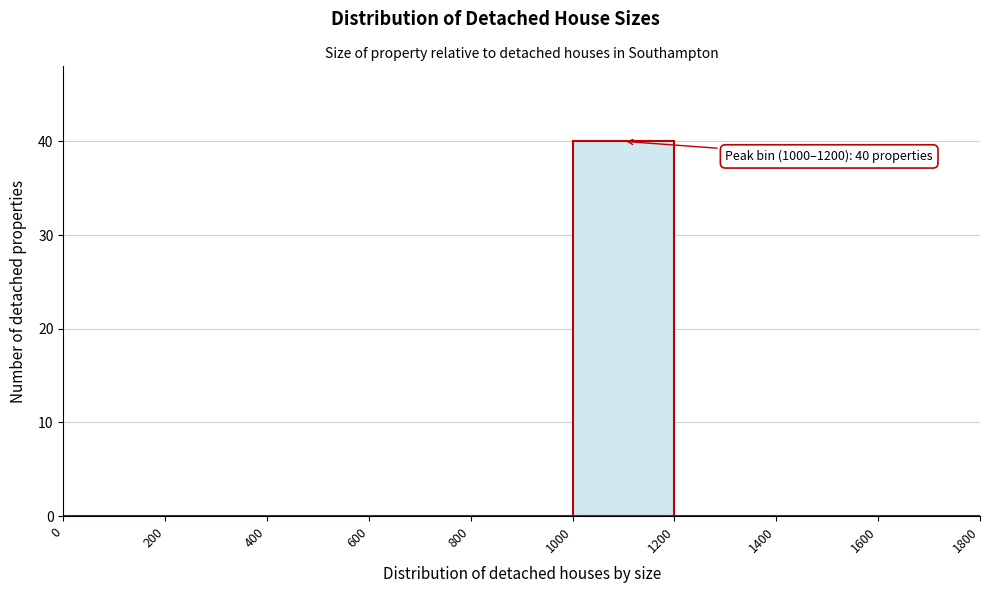

Which range on the x-axis has the tallest bar?

1000 to 1200